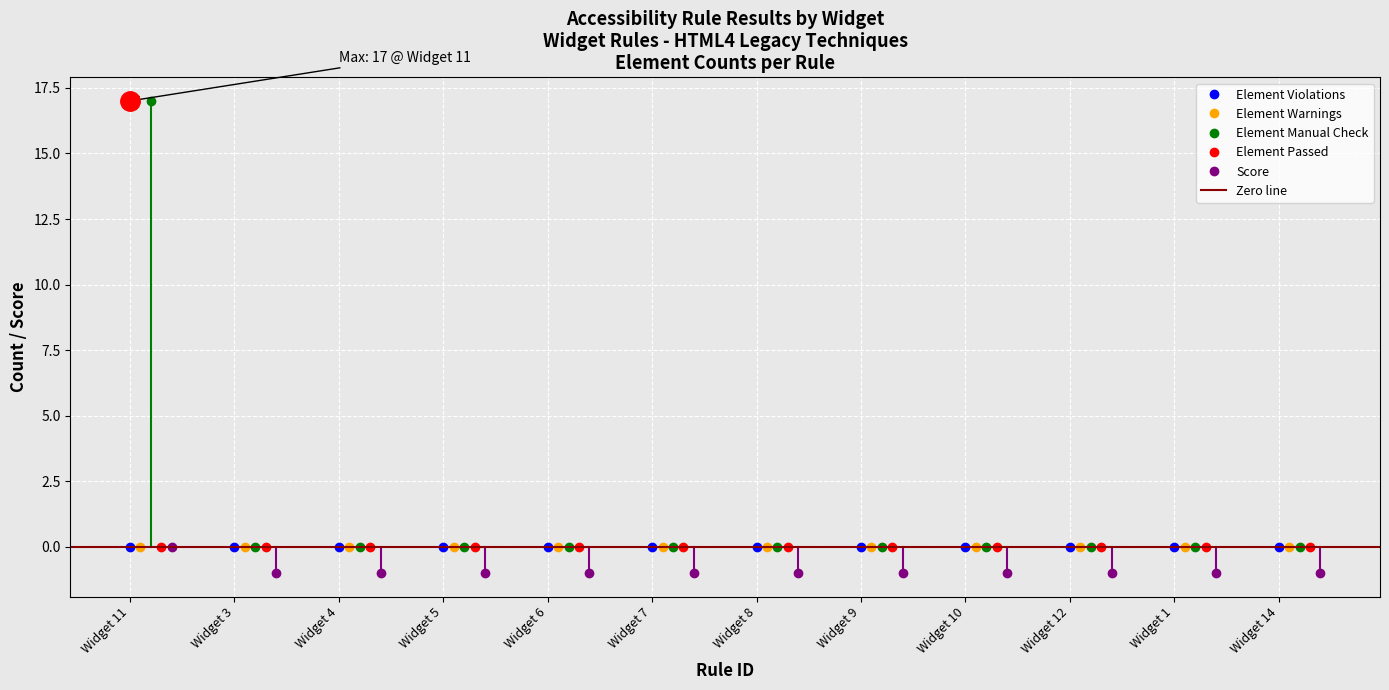

How many series are shown in this chart?

5